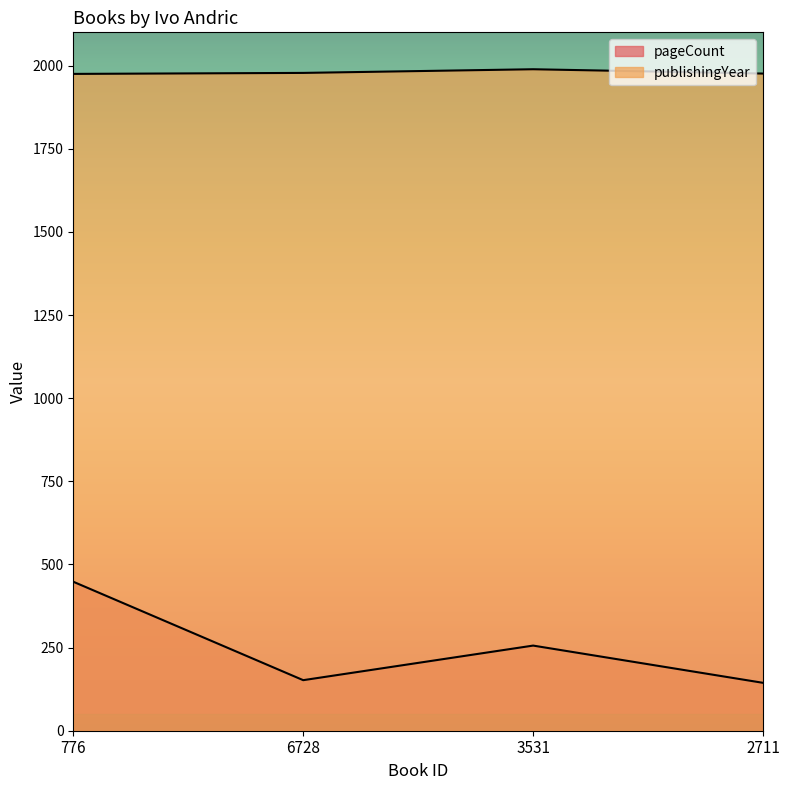

What is the difference between the second highest and second lowest values in the publishingYear series?

2